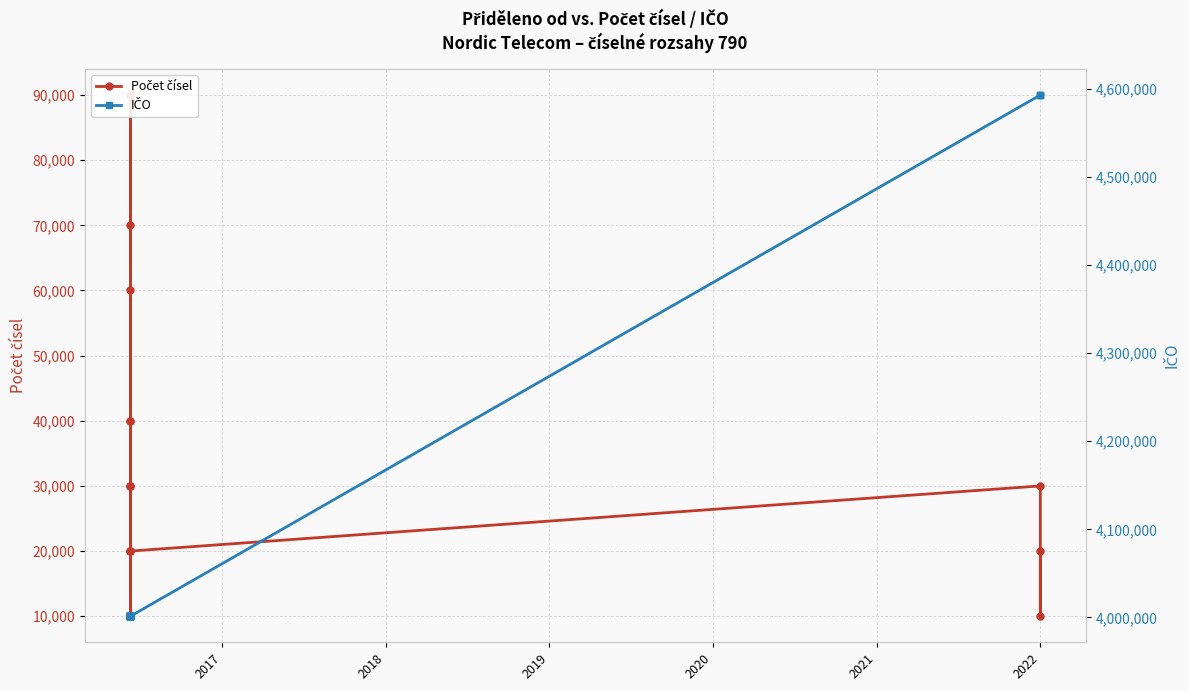

Is it true that Počet čísel equals 11028 at 14?

False